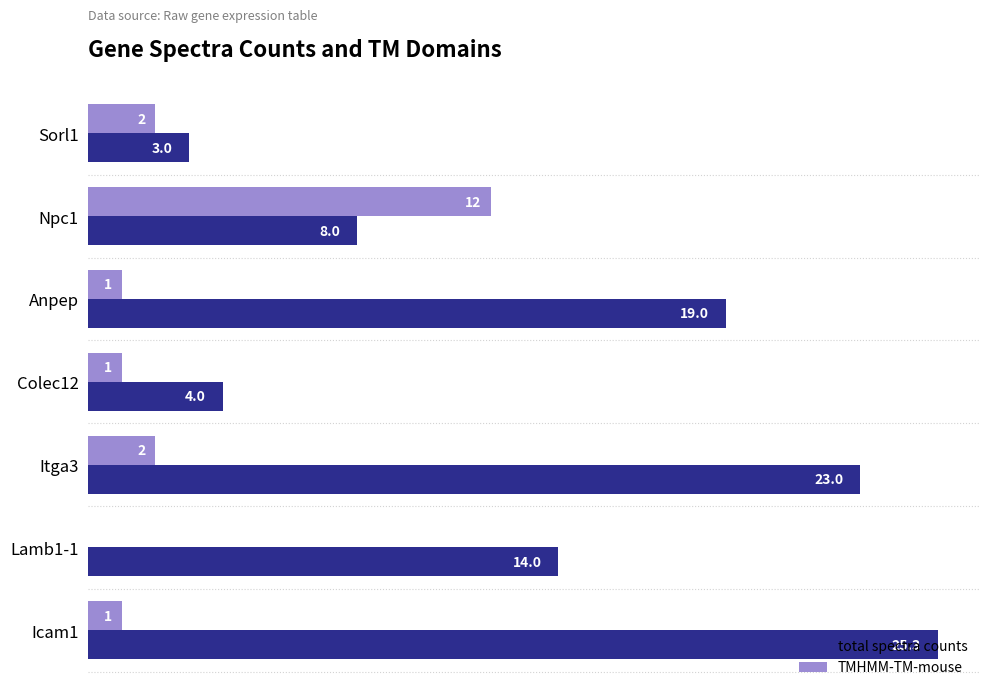

Which series has the largest total across all categories?

total spectra counts